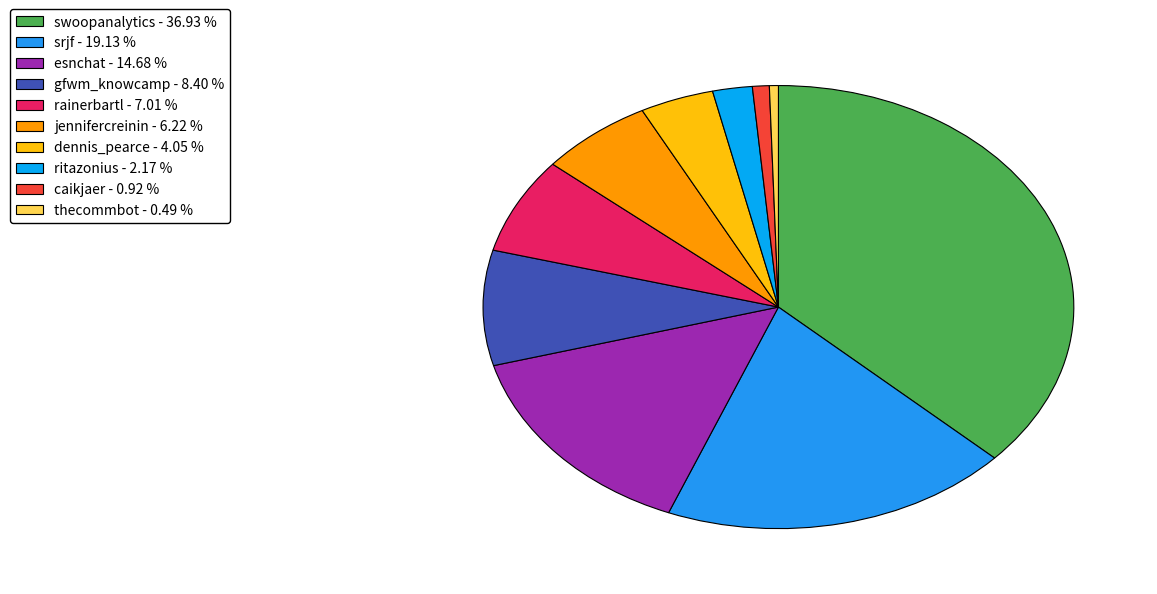

Does ritazonius represent more than half of the total?

No